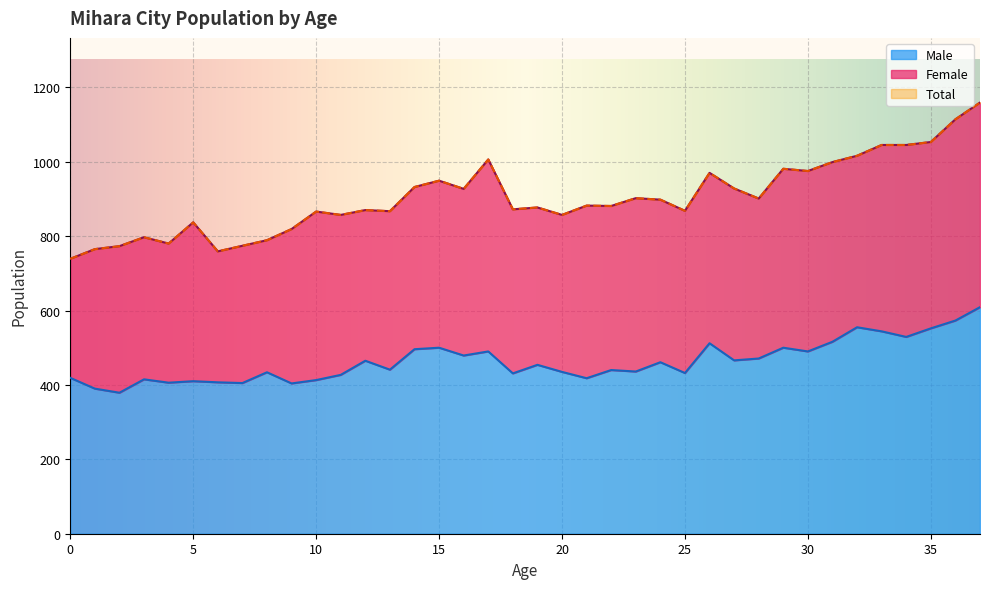

Between 32 and 26, which is larger?

32